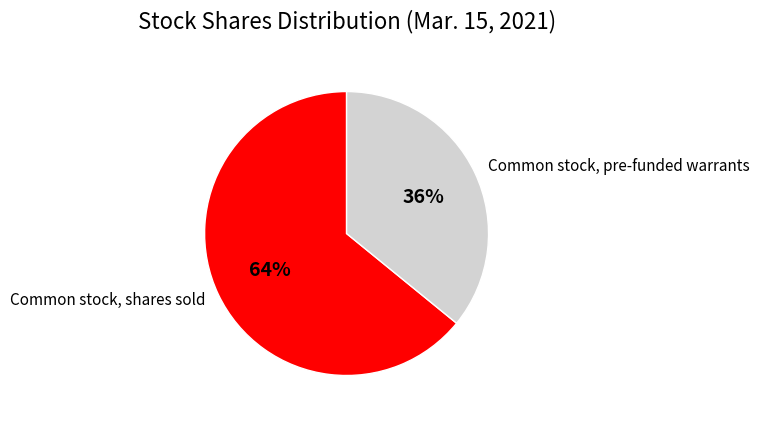

To the nearest percent, what is the difference between the largest and smallest slice percentages?

28%